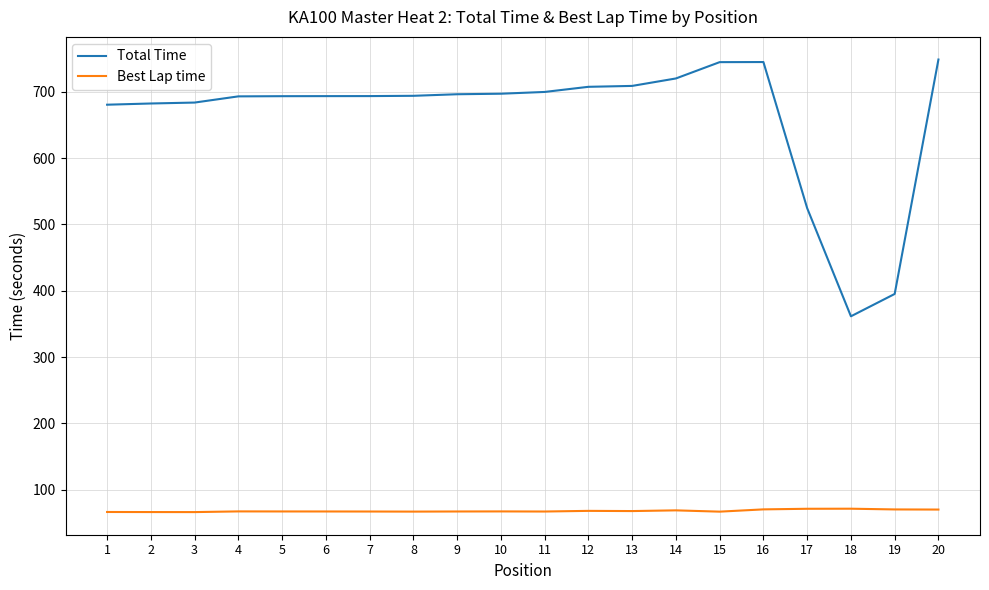

True or false: Total Time has a value of 838.5 at 17.

False